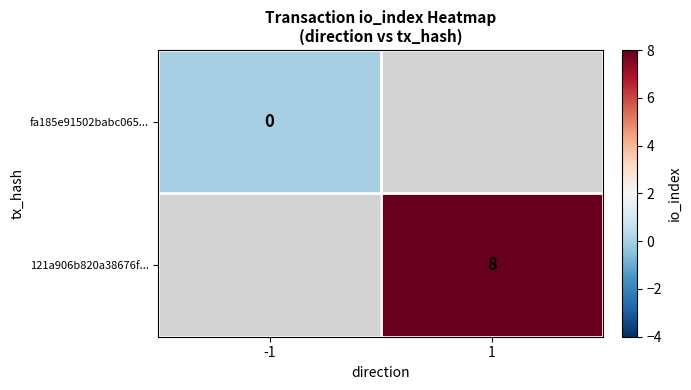

True or false: 121a906b820a38676f... has a value of 8 at 1.

True